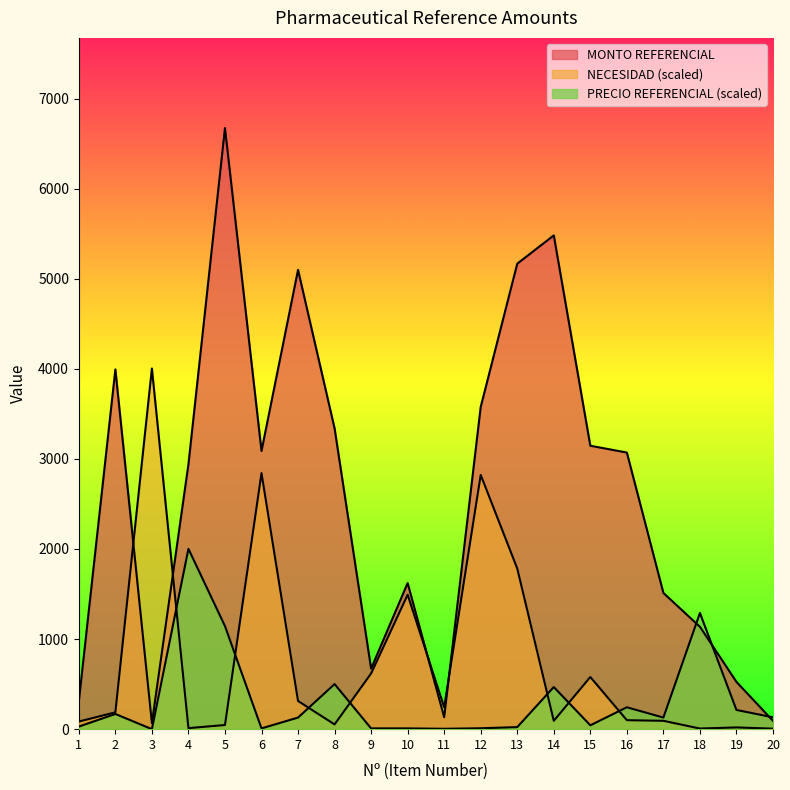

Which category has the highest value in the NECESIDAD series?

3